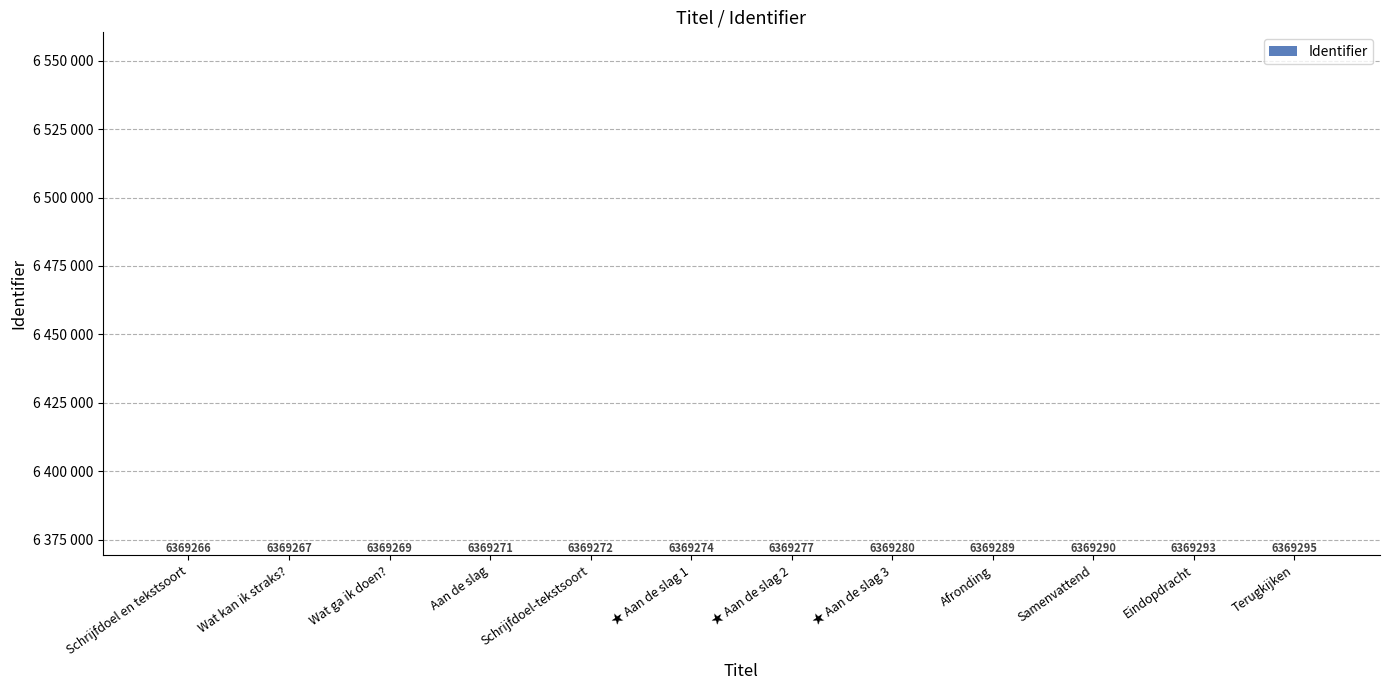

Is it true that the value at ★ Aan de slag 3 is 6369280?

True